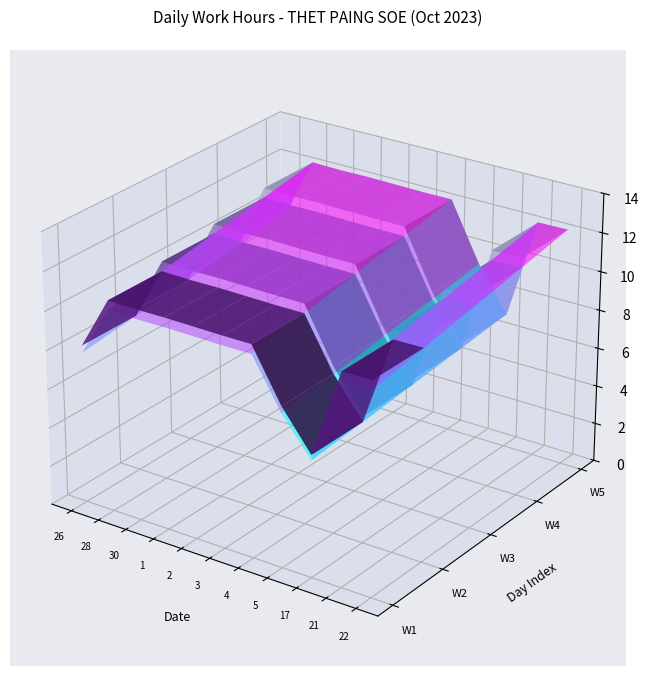

List the series in order of their peak value, lowest first.

17, 26, 5, 21, 3, 4, 22, 30, 2, 1, 28